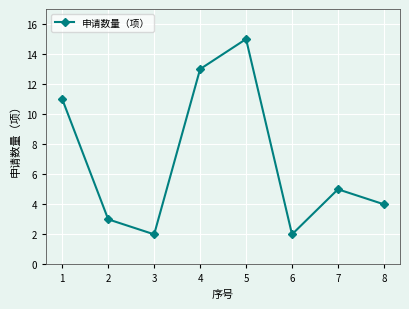

What is the value of the 3rd point from the left?

2